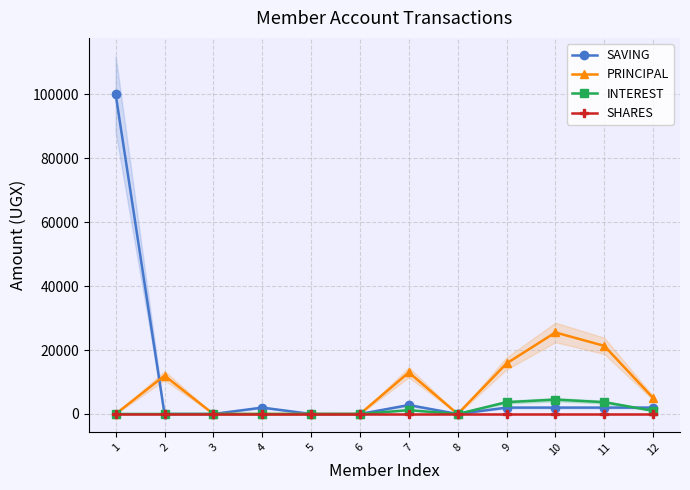

How many interior local valleys does the INTEREST series have?

1